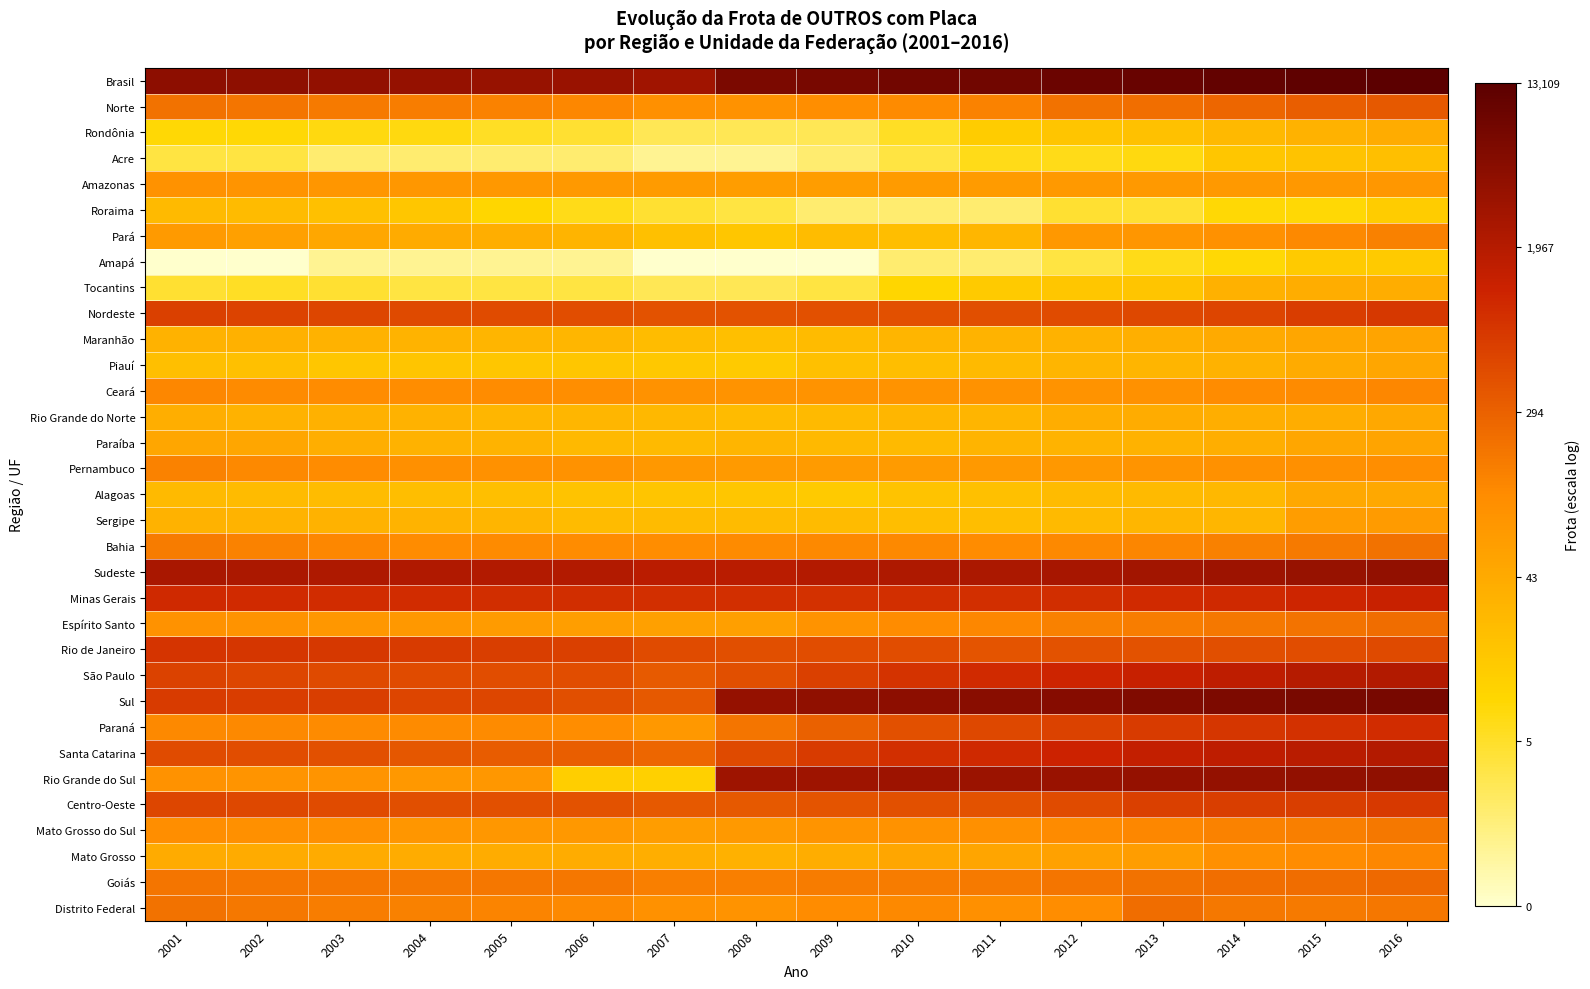

Reading left to right, transcribe all the data shown in this chart.

Brasil: 2001=8.4	2002=8.4	2003=8.3	2004=8.3	2005=8.2	2006=8.2	2007=8.0	2008=8.8	2009=8.9	2010=9.0	2011=9.0	2012=9.1	2013=9.2	2014=9.3	2015=9.4	2016=9.5
Norte: 2001=5.3	2002=5.2	2003=5.1	2004=5.0	2005=4.9	2006=4.8	2007=4.6	2008=4.5	2009=4.6	2010=4.8	2011=4.9	2012=5.3	2013=5.4	2014=5.6	2015=5.7	2016=5.9
Rondônia: 2001=2.3	2002=2.3	2003=2.2	2004=2.2	2005=1.9	2006=1.8	2007=1.4	2008=1.4	2009=1.4	2010=1.9	2011=2.7	2012=2.9	2013=3.0	2014=3.3	2015=3.6	2016=3.7
Acre: 2001=1.6	2002=1.6	2003=1.1	2004=1.1	2005=1.1	2006=1.1	2007=0.7	2008=0.7	2009=1.1	2010=1.6	2011=2.1	2012=2.1	2013=2.2	2014=2.9	2015=3.0	2016=3.1
Amazonas: 2001=4.5	2002=4.5	2003=4.4	2004=4.4	2005=4.4	2006=4.3	2007=4.2	2008=4.2	2009=4.2	2010=4.2	2011=4.2	2012=4.3	2013=4.3	2014=4.3	2015=4.4	2016=4.4
Roraima: 2001=3.3	2002=3.3	2003=3.1	2004=2.9	2005=2.4	2006=2.1	2007=1.8	2008=1.6	2009=1.1	2010=1.1	2011=1.1	2012=1.8	2013=1.8	2014=2.3	2015=2.3	2016=2.7
Pará: 2001=4.3	2002=4.1	2003=3.9	2004=3.8	2005=3.6	2006=3.5	2007=3.1	2008=2.9	2009=3.2	2010=3.2	2011=3.4	2012=4.3	2013=4.4	2014=4.6	2015=4.8	2016=5.0
Amapá: 2001=0.0	2002=0.0	2003=0.7	2004=0.7	2005=0.7	2006=0.7	2007=0.0	2008=0.0	2009=0.0	2010=1.1	2011=1.1	2012=1.6	2013=2.1	2014=2.3	2015=2.8	2016=2.8
Tocantins: 2001=1.8	2002=1.9	2003=1.8	2004=1.6	2005=1.6	2006=1.6	2007=1.4	2008=1.4	2009=1.6	2010=2.4	2011=2.8	2012=2.9	2013=2.9	2014=3.6	2015=3.7	2016=3.7
Nordeste: 2001=6.4	2002=6.4	2003=6.3	2004=6.2	2005=6.2	2006=6.1	2007=6.0	2008=6.0	2009=6.0	2010=6.1	2011=6.1	2012=6.2	2013=6.2	2014=6.3	2015=6.5	2016=6.6
Maranhão: 2001=3.5	2002=3.6	2003=3.6	2004=3.5	2005=3.4	2006=3.4	2007=3.2	2008=3.1	2009=3.3	2010=3.4	2011=3.5	2012=3.6	2013=3.6	2014=3.8	2015=3.9	2016=4.0
Piauí: 2001=3.1	2002=3.1	2003=2.9	2004=2.9	2005=2.9	2006=2.9	2007=2.8	2008=2.8	2009=3.1	2010=3.2	2011=3.3	2012=3.4	2013=3.4	2014=3.5	2015=3.8	2016=3.9
Ceará: 2001=4.8	2002=4.8	2003=4.7	2004=4.7	2005=4.7	2006=4.7	2007=4.5	2008=4.5	2009=4.5	2010=4.5	2011=4.5	2012=4.5	2013=4.6	2014=4.7	2015=4.7	2016=4.8
Rio Grande do Norte: 2001=3.6	2002=3.6	2003=3.6	2004=3.6	2005=3.4	2006=3.4	2007=3.4	2008=3.3	2009=3.3	2010=3.4	2011=3.4	2012=3.7	2013=3.7	2014=3.7	2015=3.7	2016=3.9
Paraíba: 2001=3.9	2002=3.9	2003=3.7	2004=3.6	2005=3.5	2006=3.3	2007=3.3	2008=3.4	2009=3.3	2010=3.3	2011=3.5	2012=3.5	2013=3.6	2014=3.6	2015=3.9	2016=4.0
Pernambuco: 2001=4.9	2002=4.8	2003=4.7	2004=4.6	2005=4.6	2006=4.5	2007=4.4	2008=4.3	2009=4.2	2010=4.2	2011=4.3	2012=4.4	2013=4.5	2014=4.6	2015=4.6	2016=4.7
Alagoas: 2001=3.3	2002=3.3	2003=3.2	2004=3.2	2005=3.1	2006=3.0	2007=2.9	2008=2.9	2009=2.8	2010=3.0	2011=3.1	2012=3.3	2013=3.3	2014=3.4	2015=3.8	2016=3.9
Sergipe: 2001=3.5	2002=3.5	2003=3.6	2004=3.5	2005=3.4	2006=3.3	2007=3.3	2008=3.3	2009=3.3	2010=3.2	2011=3.2	2012=3.3	2013=3.4	2014=3.4	2015=4.2	2016=4.2
Bahia: 2001=5.1	2002=4.9	2003=4.8	2004=4.7	2005=4.7	2006=4.7	2007=4.7	2008=4.8	2009=4.8	2010=4.8	2011=4.7	2012=4.8	2013=4.9	2014=5.0	2015=5.1	2016=5.3
Sudeste: 2001=7.8	2002=7.8	2003=7.7	2004=7.7	2005=7.7	2006=7.6	2007=7.5	2008=7.5	2009=7.6	2010=7.7	2011=7.8	2012=7.9	2013=8.0	2014=8.1	2015=8.2	2016=8.3
Minas Gerais: 2001=7.0	2002=6.9	2003=6.9	2004=6.9	2005=6.8	2006=6.8	2007=6.8	2008=6.8	2009=6.8	2010=6.8	2011=6.8	2012=6.8	2013=6.9	2014=6.9	2015=7.0	2016=7.1
Espírito Santo: 2001=4.6	2002=4.5	2003=4.4	2004=4.3	2005=4.2	2006=4.2	2007=4.1	2008=4.1	2009=4.5	2010=4.7	2011=4.8	2012=5.0	2013=5.0	2014=5.2	2015=5.3	2016=5.4
Rio de Janeiro: 2001=6.7	2002=6.6	2003=6.6	2004=6.5	2005=6.5	2006=6.4	2007=6.2	2008=6.1	2009=6.1	2010=6.1	2011=6.0	2012=6.0	2013=6.0	2014=6.1	2015=6.1	2016=6.2
São Paulo: 2001=6.4	2002=6.3	2003=6.2	2004=6.2	2005=6.1	2006=6.1	2007=5.8	2008=6.1	2009=6.4	2010=6.7	2011=6.9	2012=7.1	2013=7.2	2014=7.4	2015=7.6	2016=7.6
Sul: 2001=6.5	2002=6.5	2003=6.4	2004=6.3	2005=6.3	2006=6.1	2007=5.9	2008=8.2	2009=8.3	2010=8.4	2011=8.5	2012=8.6	2013=8.7	2014=8.7	2015=8.8	2016=8.9
Paraná: 2001=4.8	2002=4.8	2003=4.8	2004=4.8	2005=4.8	2006=4.7	2007=4.4	2008=5.2	2009=5.7	2010=6.1	2011=6.2	2012=6.4	2013=6.6	2014=6.7	2015=6.8	2016=6.9
Santa Catarina: 2001=6.2	2002=6.1	2003=6.1	2004=5.9	2005=5.8	2006=5.8	2007=5.6	2008=6.2	2009=6.6	2010=6.8	2011=7.0	2012=7.1	2013=7.3	2014=7.4	2015=7.5	2016=7.6
Rio Grande do Sul: 2001=4.6	2002=4.5	2003=4.5	2004=4.4	2005=4.4	2006=2.6	2007=2.6	2008=8.0	2009=8.1	2010=8.1	2011=8.1	2012=8.2	2013=8.2	2014=8.3	2015=8.3	2016=8.4
Centro-Oeste: 2001=6.3	2002=6.2	2003=6.2	2004=6.1	2005=6.1	2006=6.0	2007=5.9	2008=5.9	2009=6.0	2010=6.0	2011=6.0	2012=6.1	2013=6.4	2014=6.4	2015=6.5	2016=6.6
Mato Grosso do Sul: 2001=4.7	2002=4.6	2003=4.6	2004=4.4	2005=4.4	2006=4.4	2007=4.2	2008=4.3	2009=4.5	2010=4.6	2011=4.6	2012=4.7	2013=4.8	2014=4.9	2015=5.0	2016=5.2
Mato Grosso: 2001=3.8	2002=3.8	2003=3.8	2004=3.7	2005=3.7	2006=3.7	2007=3.7	2008=3.6	2009=3.7	2010=3.9	2011=4.0	2012=4.0	2013=4.2	2014=4.6	2015=4.7	2016=4.8
Goiás: 2001=5.3	2002=5.2	2003=5.2	2004=5.2	2005=5.2	2006=5.2	2007=5.0	2008=5.0	2009=5.1	2010=5.1	2011=5.1	2012=5.3	2013=5.3	2014=5.4	2015=5.4	2016=5.5
Distrito Federal: 2001=5.3	2002=5.2	2003=5.1	2004=5.0	2005=4.9	2006=4.8	2007=4.6	2008=4.5	2009=4.7	2010=4.8	2011=4.6	2012=4.7	2013=5.4	2014=5.2	2015=5.1	2016=5.2